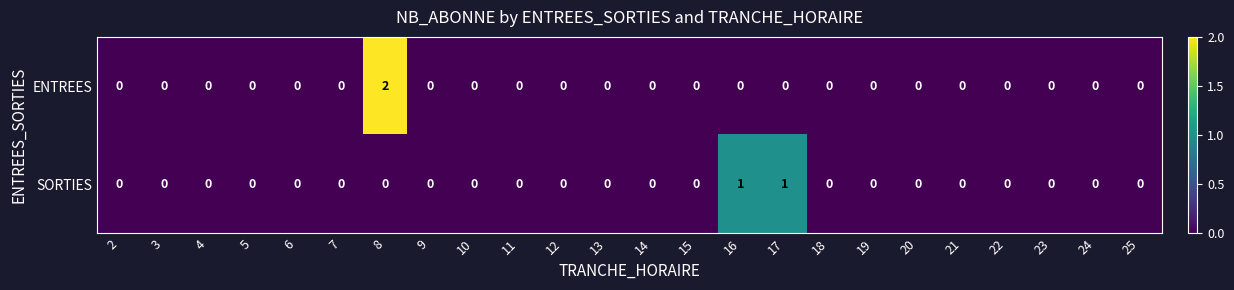

Which category has the highest value across all series?

8